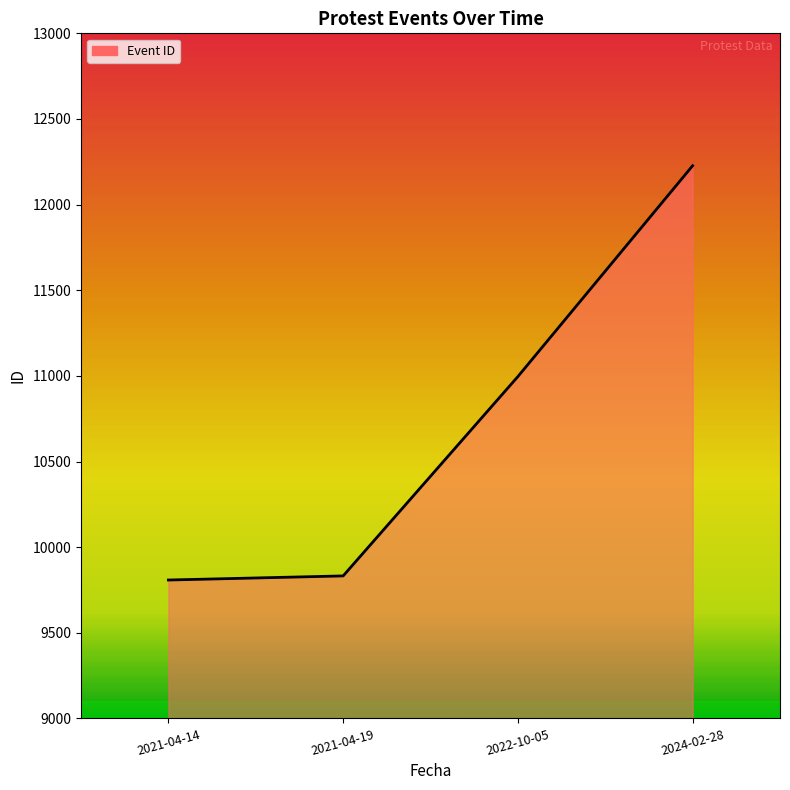

What is the greatest value displayed?

12227